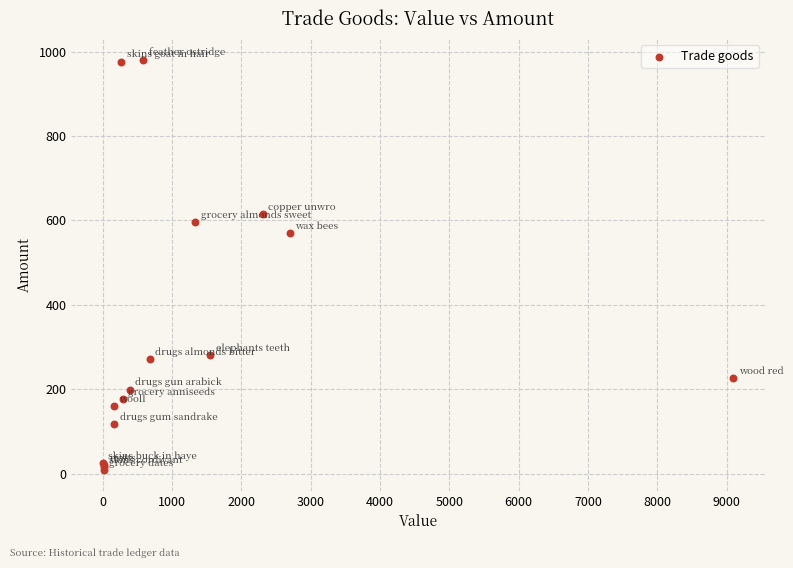

What Y value in the scatter plot is closest to 494?

569